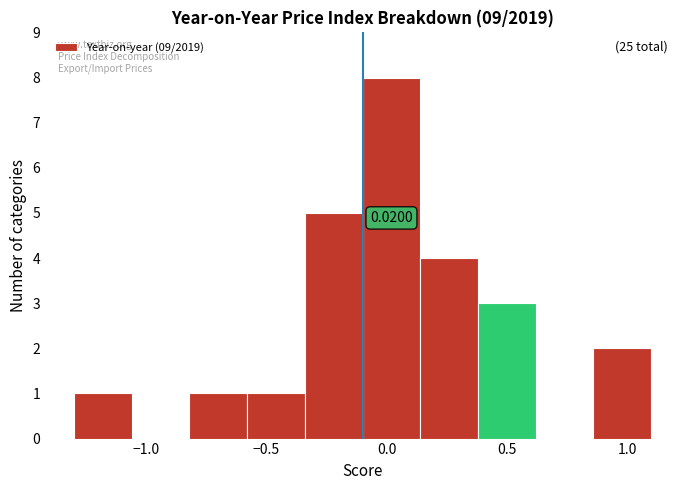

Which range on the x-axis has the tallest bar?

-0.10 to 0.14